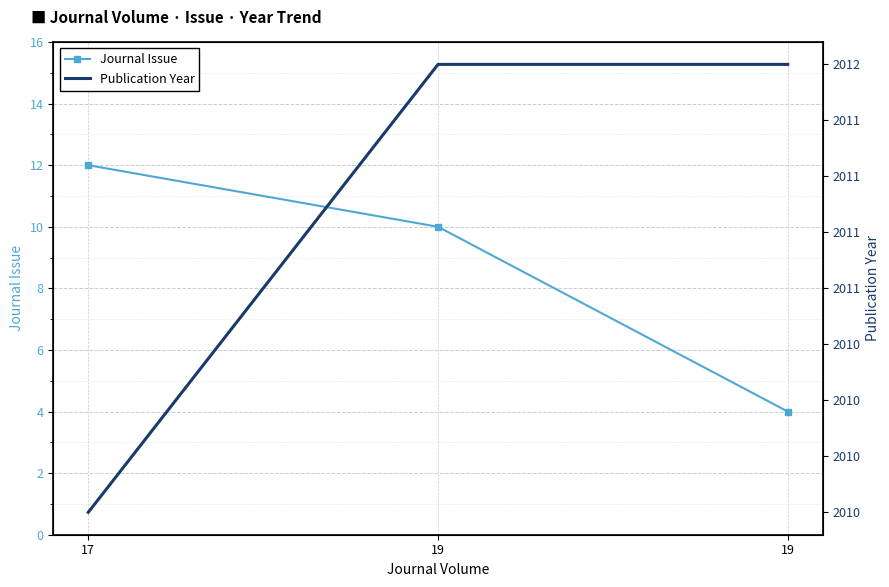

Is it true that Publication Year equals 3360 at 19?

False